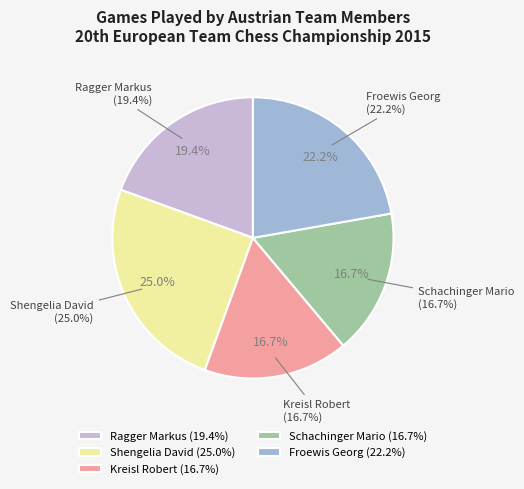

Which category has the smallest portion of the pie?

Kreisl Robert